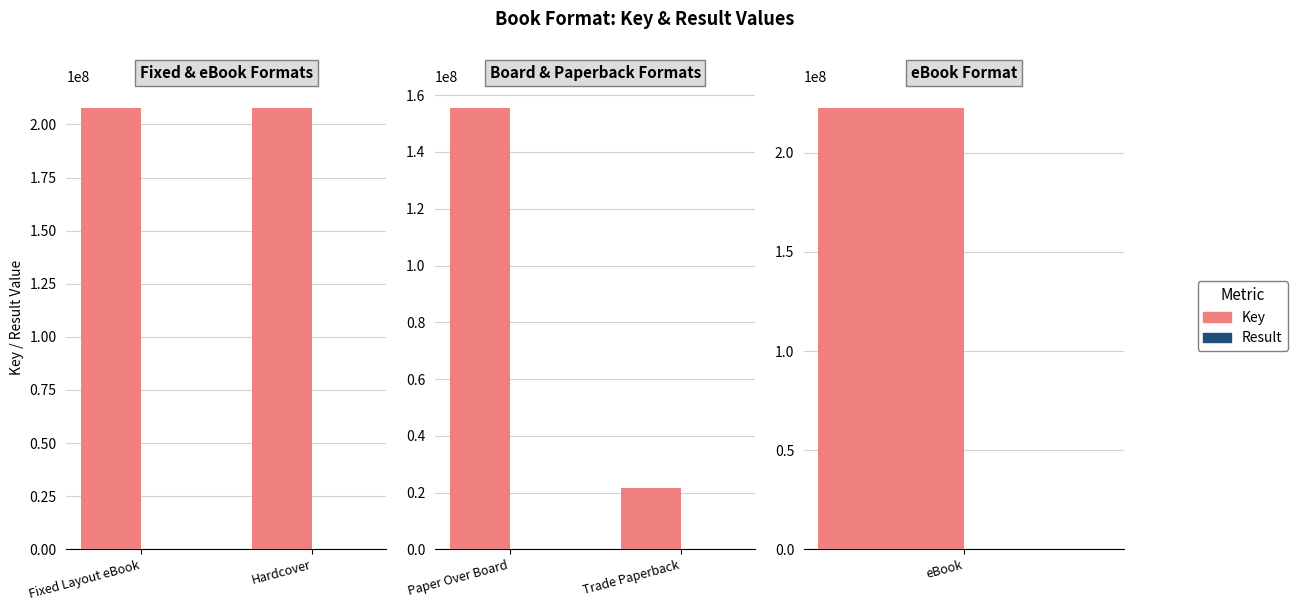

What is the difference between the maximum and minimum values in the Result series?

13